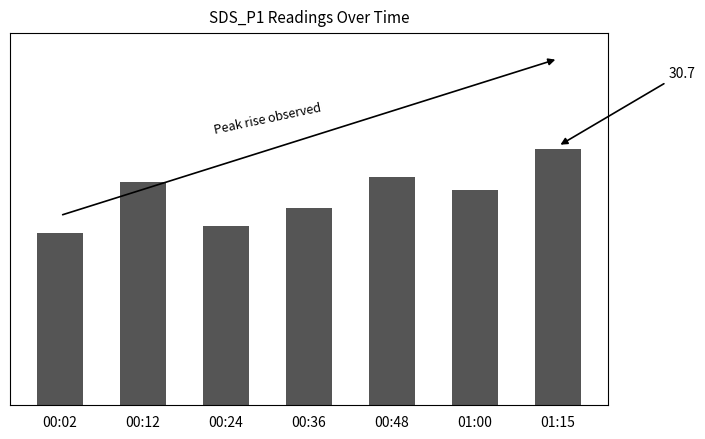

What is the difference between the values at 01:15 and 00:12?

4.0